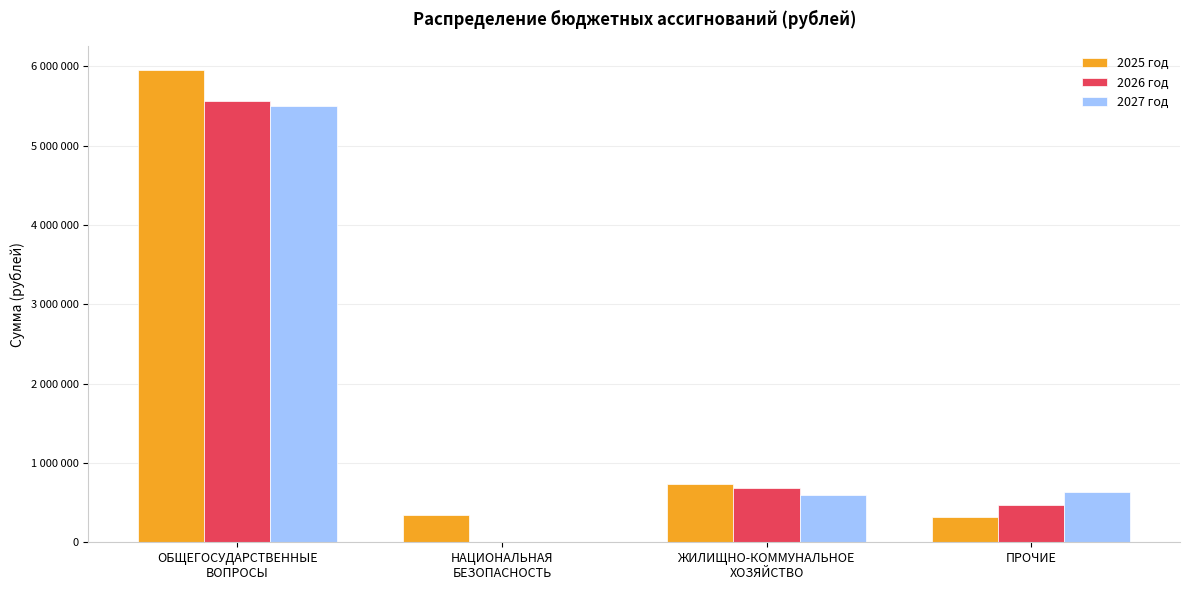

What are all the series names shown in the legend?

2025 год, 2026 год, 2027 год